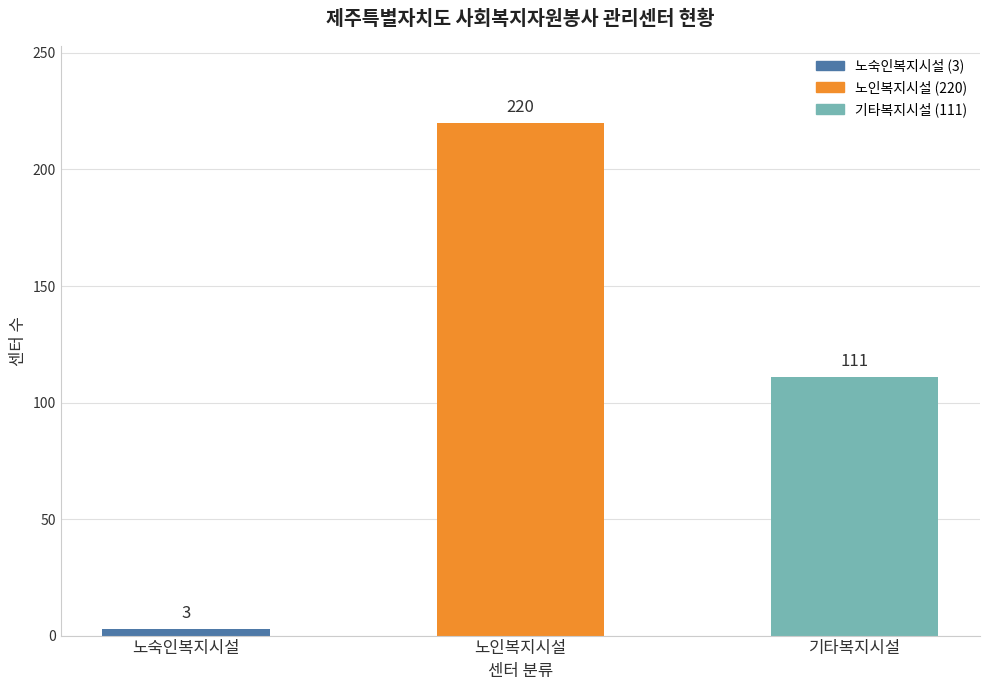

Rank the categories by value from highest to lowest.

노인복지시설, 기타복지시설, 노숙인복지시설